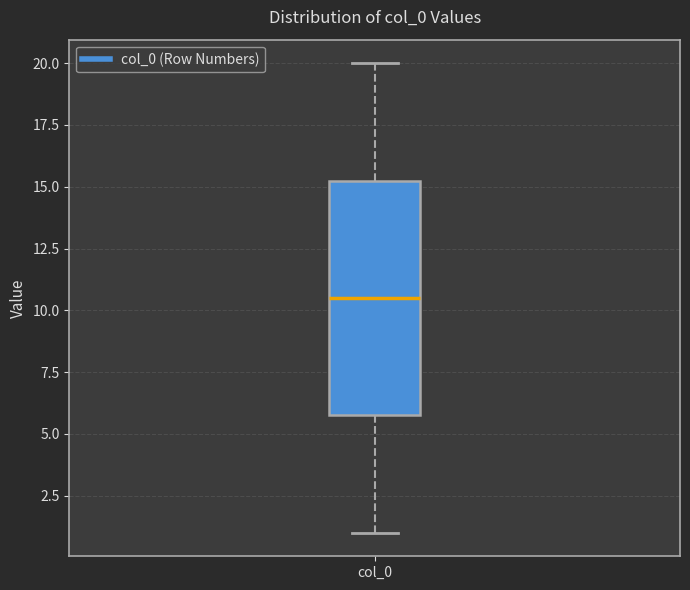

Where is the upper edge of the box for col_0 on the y-axis? The values are not printed on the chart, so give them approximately, as read against the axis.

15.5